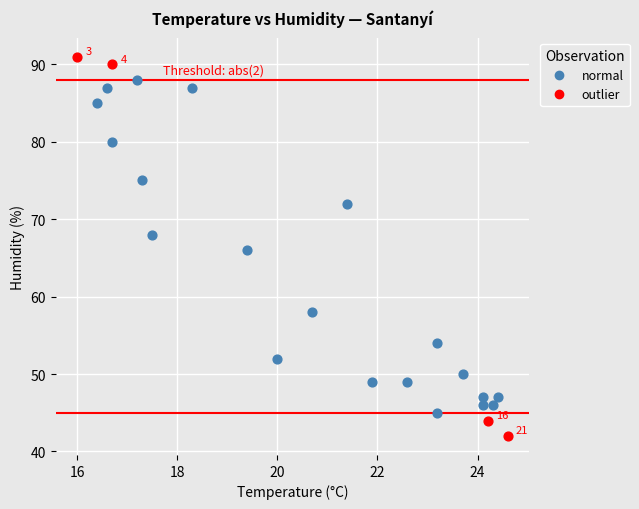

Which series reaches the minimum Y coordinate?

outlier